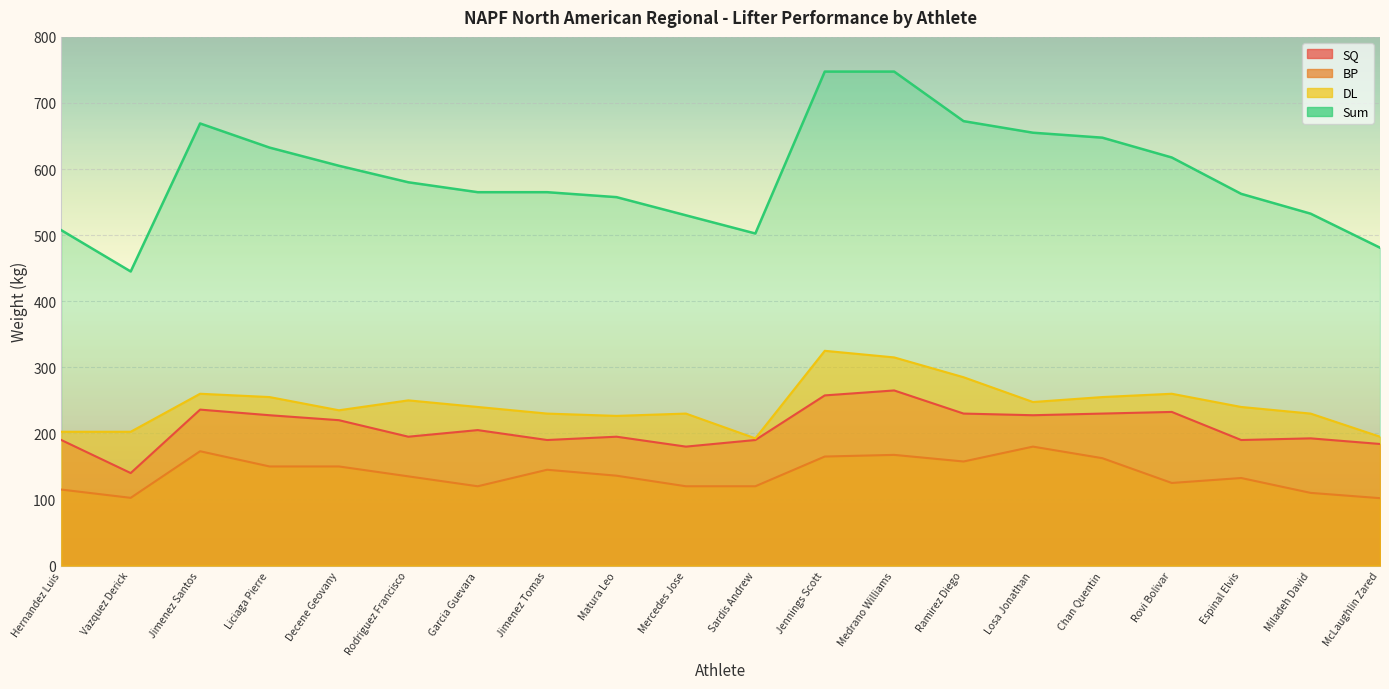

Which has a higher value, Ramirez Diego or Jimenez Tomas?

Ramirez Diego